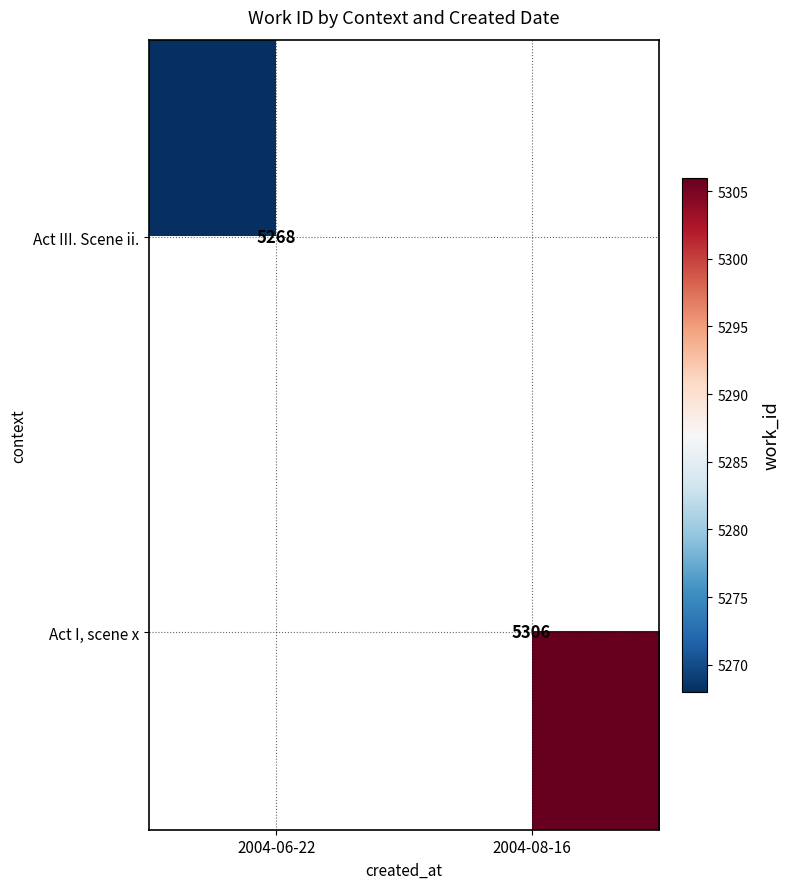

The Act III. Scene ii. series shows 9384 at 2004-06-22. True or false?

False